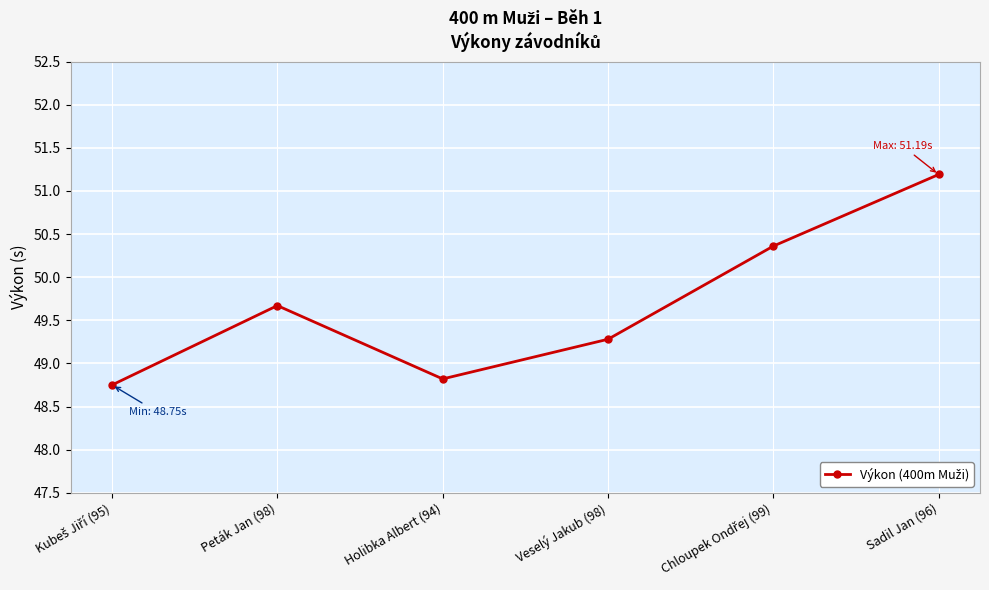

Where does the data first go above 49?

Peták Jan (98)